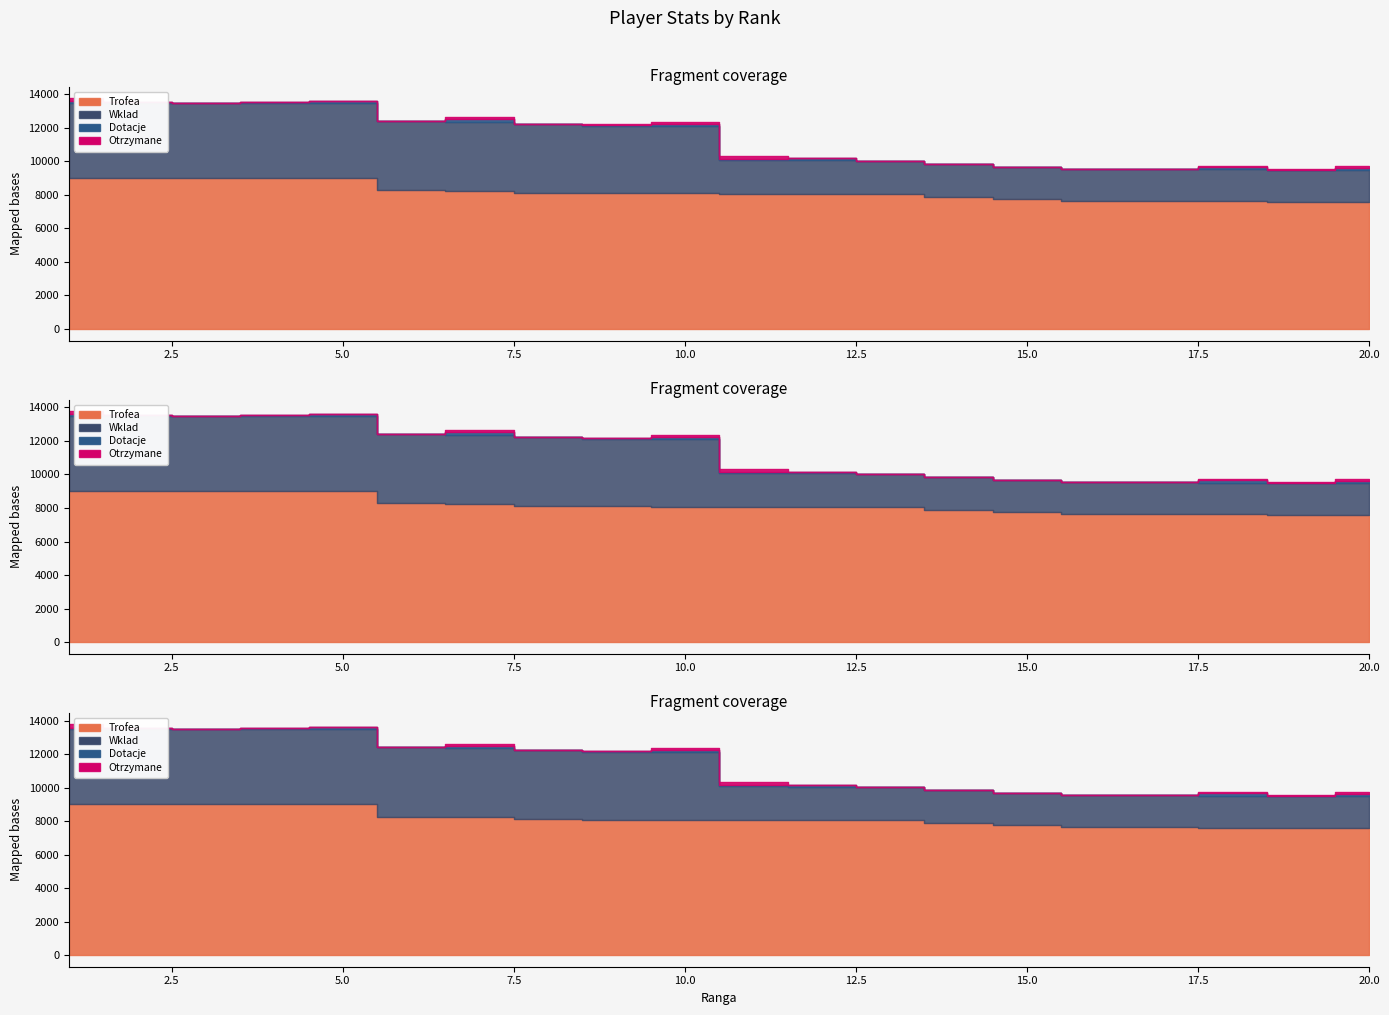

What are all the series names shown in the legend?

Trofea, Wklad, Dotacje, Otrzymane